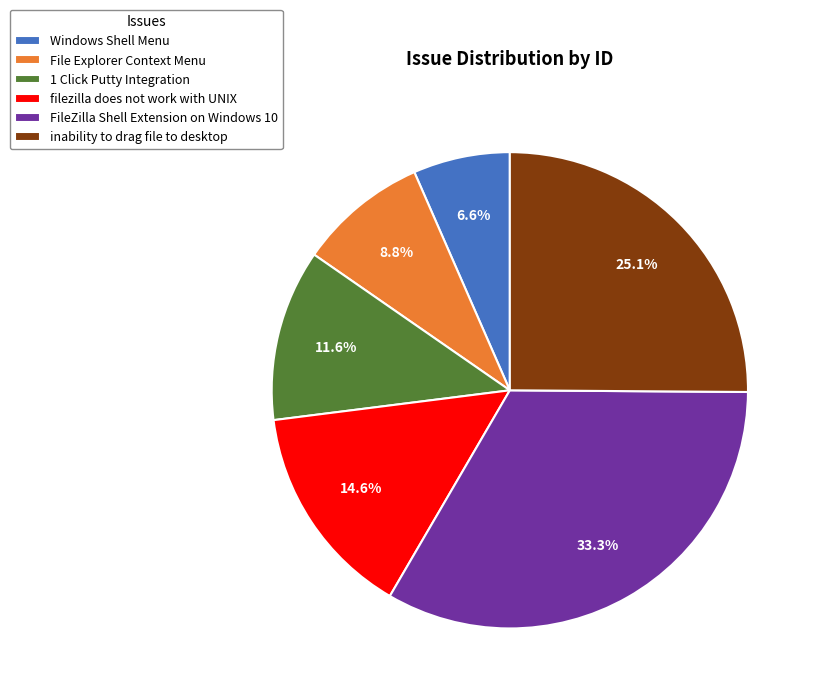

To the nearest percent, what portion does filezilla does not work with UNIX represent?

15%